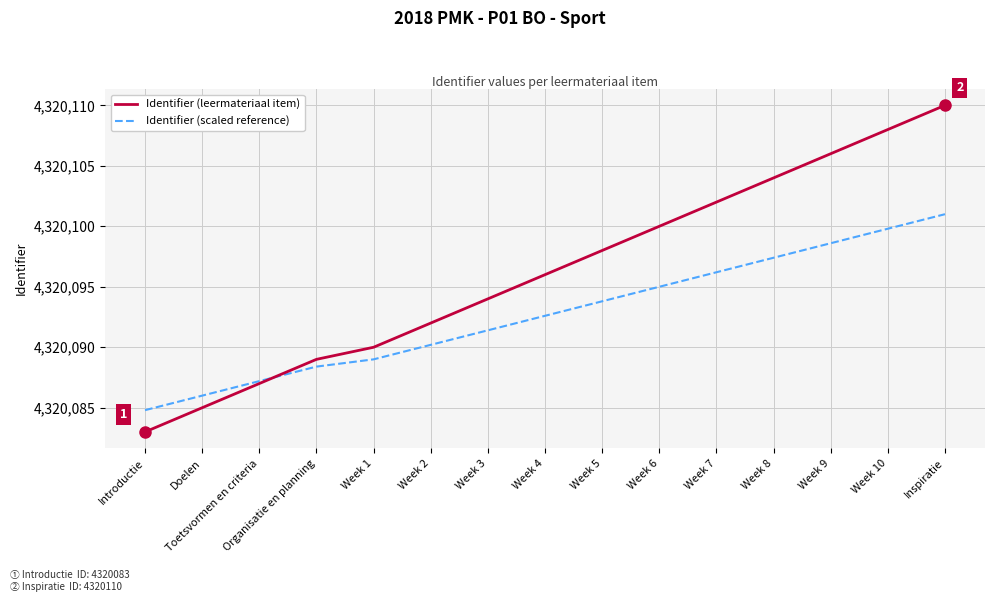

What is the approximate value of Identifier (leermateriaal item) at Week 2?

4320092.0